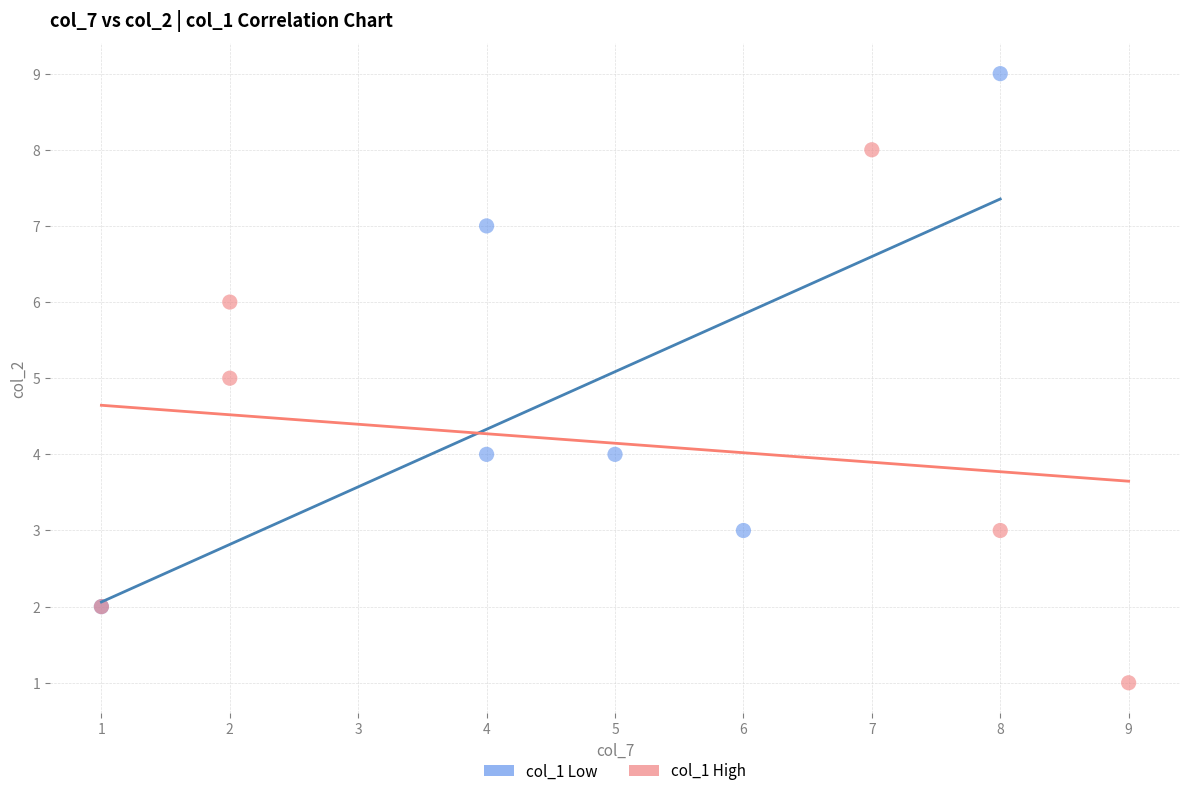

Which series reaches the minimum Y coordinate?

col_1 High